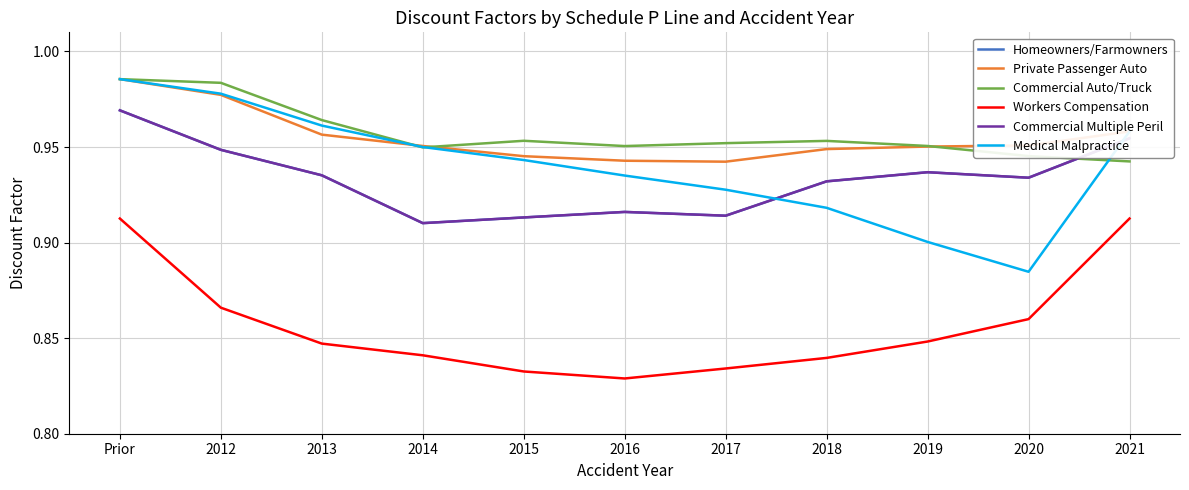

Rank the series at 2017 from lowest to highest value.

Workers Compensation, Homeowners/Farmowners, Commercial Multiple Peril, Medical Malpractice, Private Passenger Auto, Commercial Auto/Truck